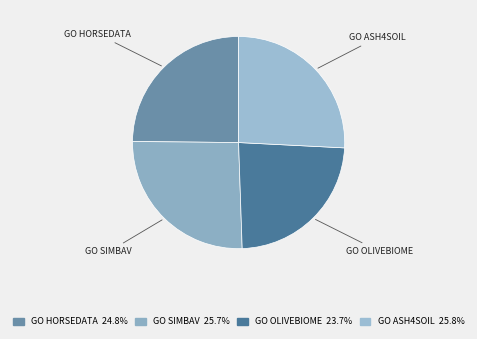

Which has a higher value, GO OLIVEBIOME or GO ASH4SOIL?

GO ASH4SOIL